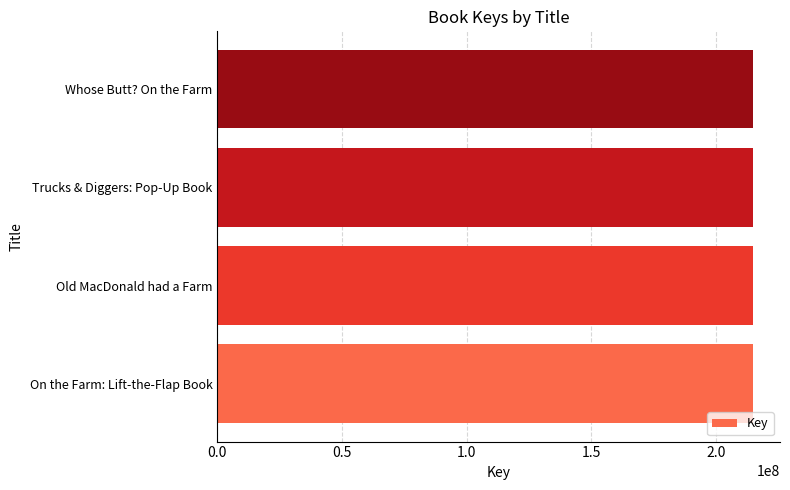

Read the value at Old MacDonald had a Farm.

214855295